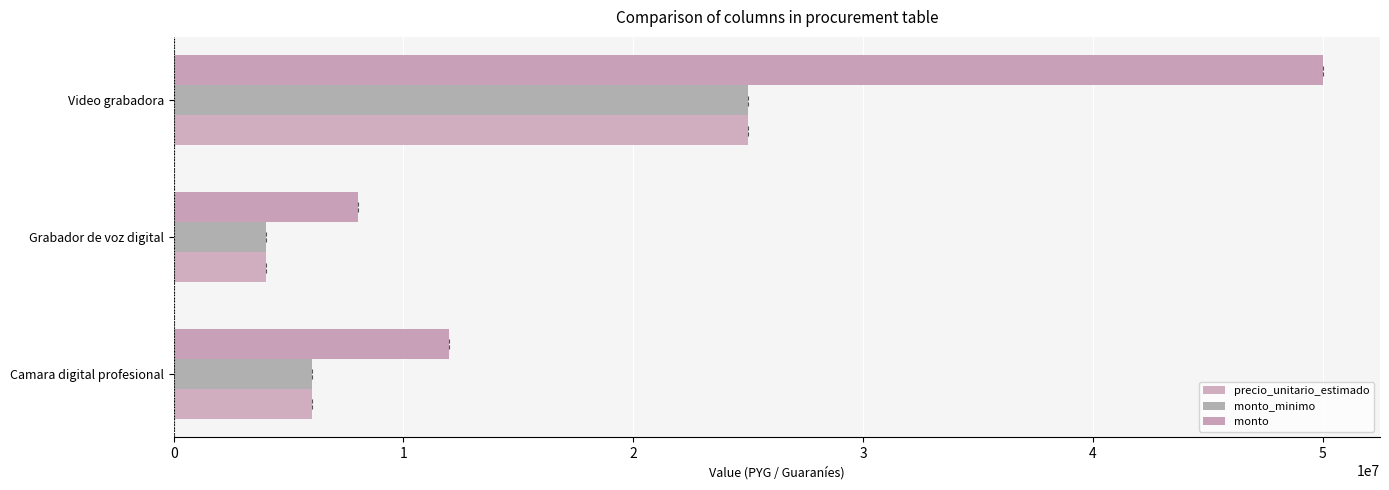

Count the number of data series in this chart.

3